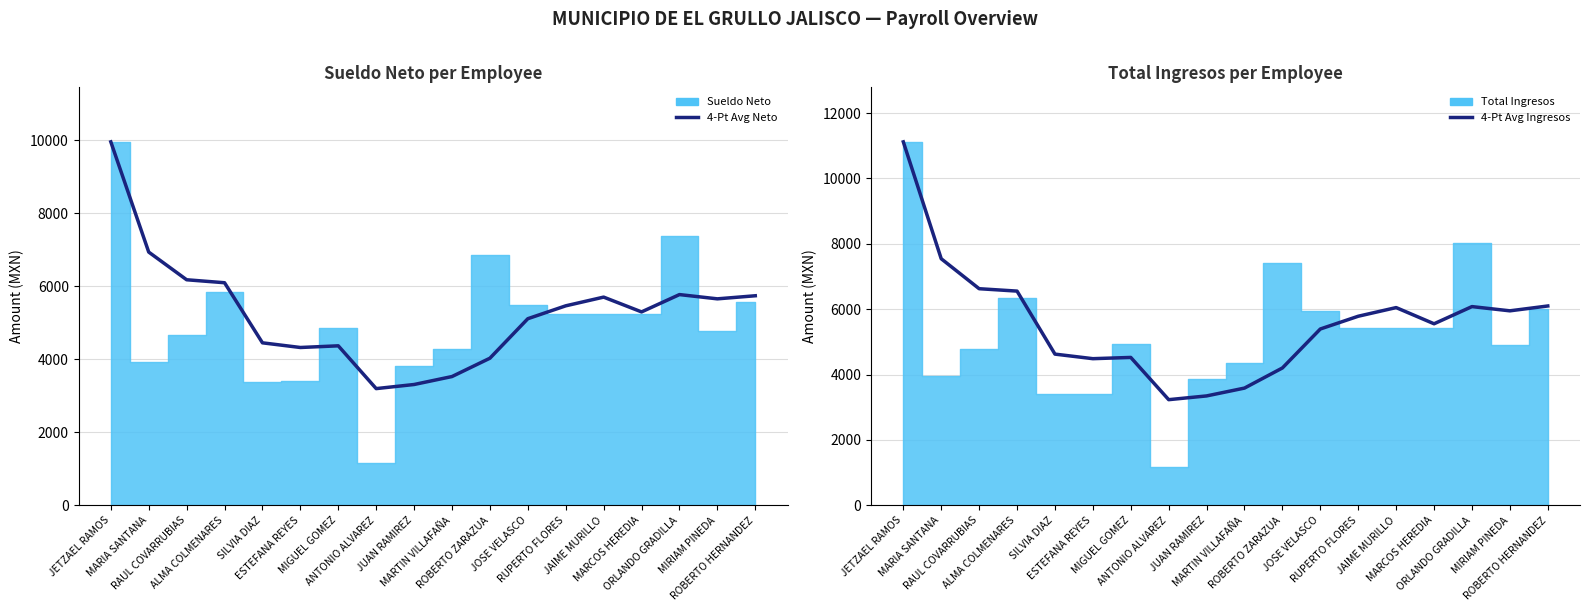

In 4-Pt Avg Ingresos, how many points are higher than both neighbors (excluding endpoints)?

3